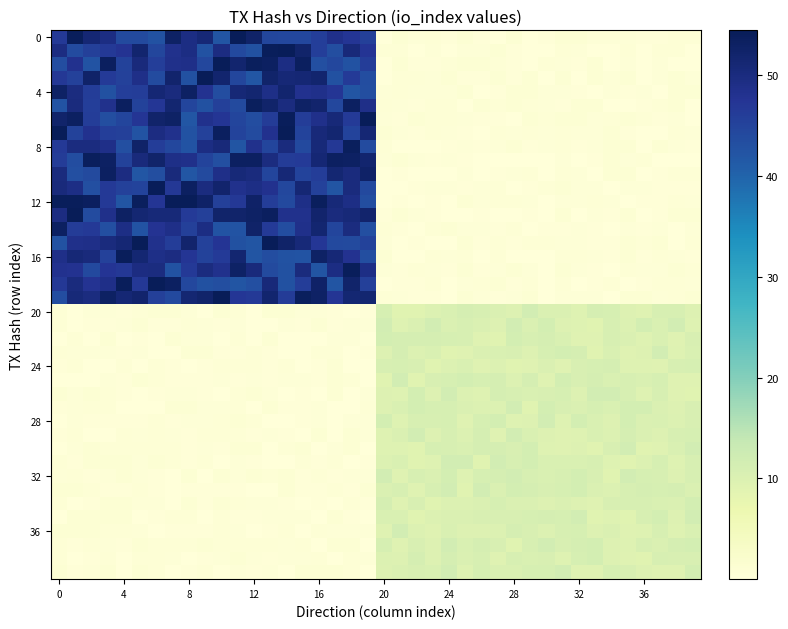

Which label corresponds to the largest value in the chart?

10